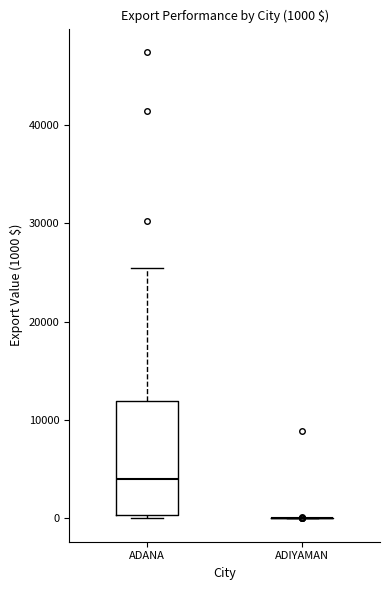

Comparing the boxes themselves (not the whiskers), which one is the tallest?

ADANA